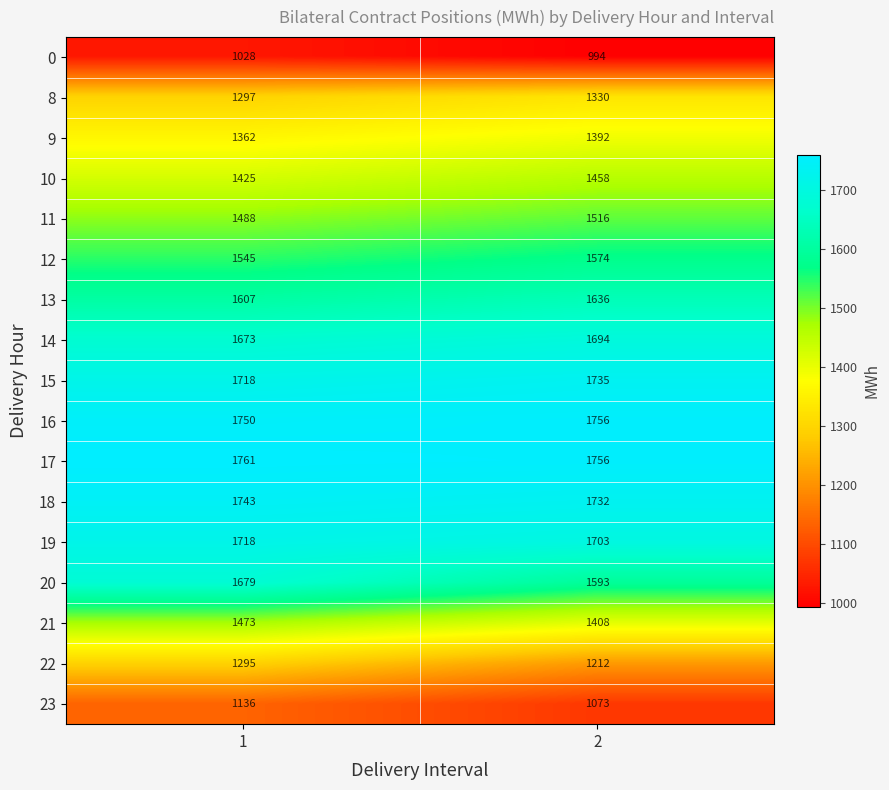

At which category is the sum across all series the highest?

1